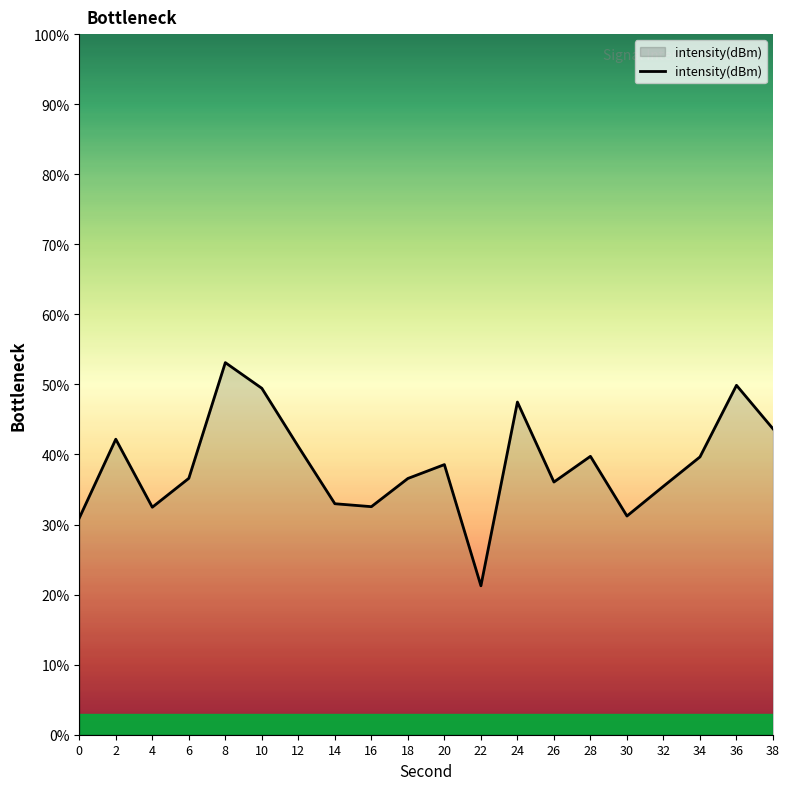

What is the change in value from 10 to 34?

-9.8